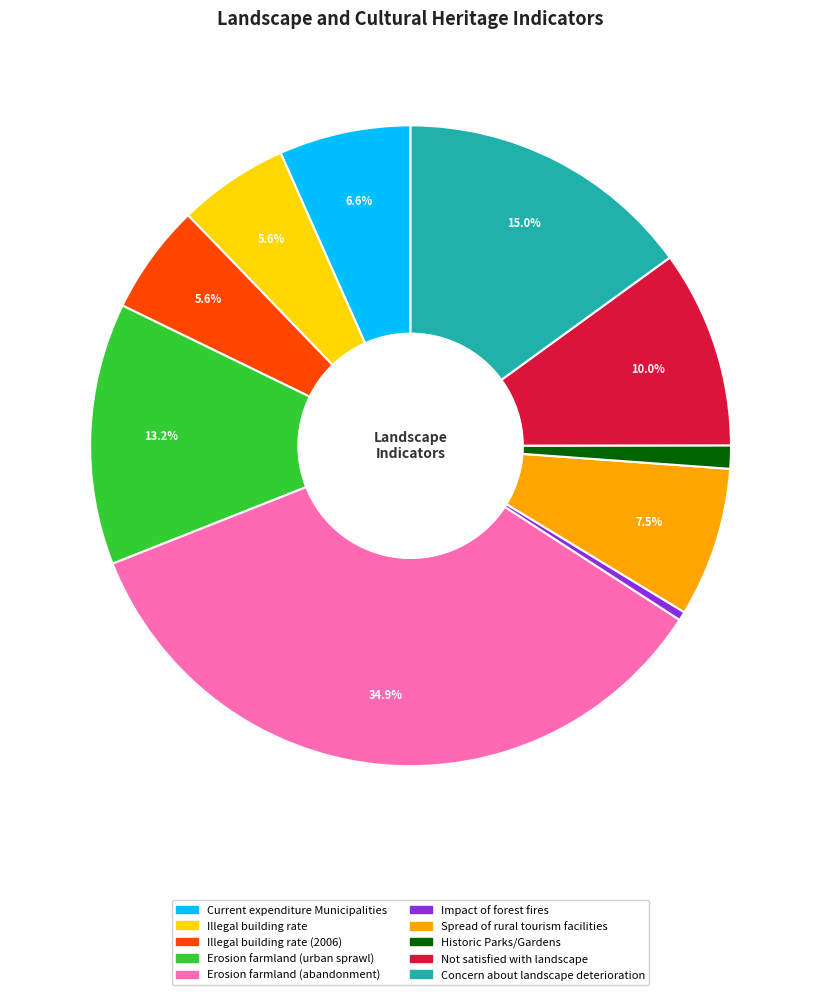

To the nearest percent, what is the average slice percentage?

10%